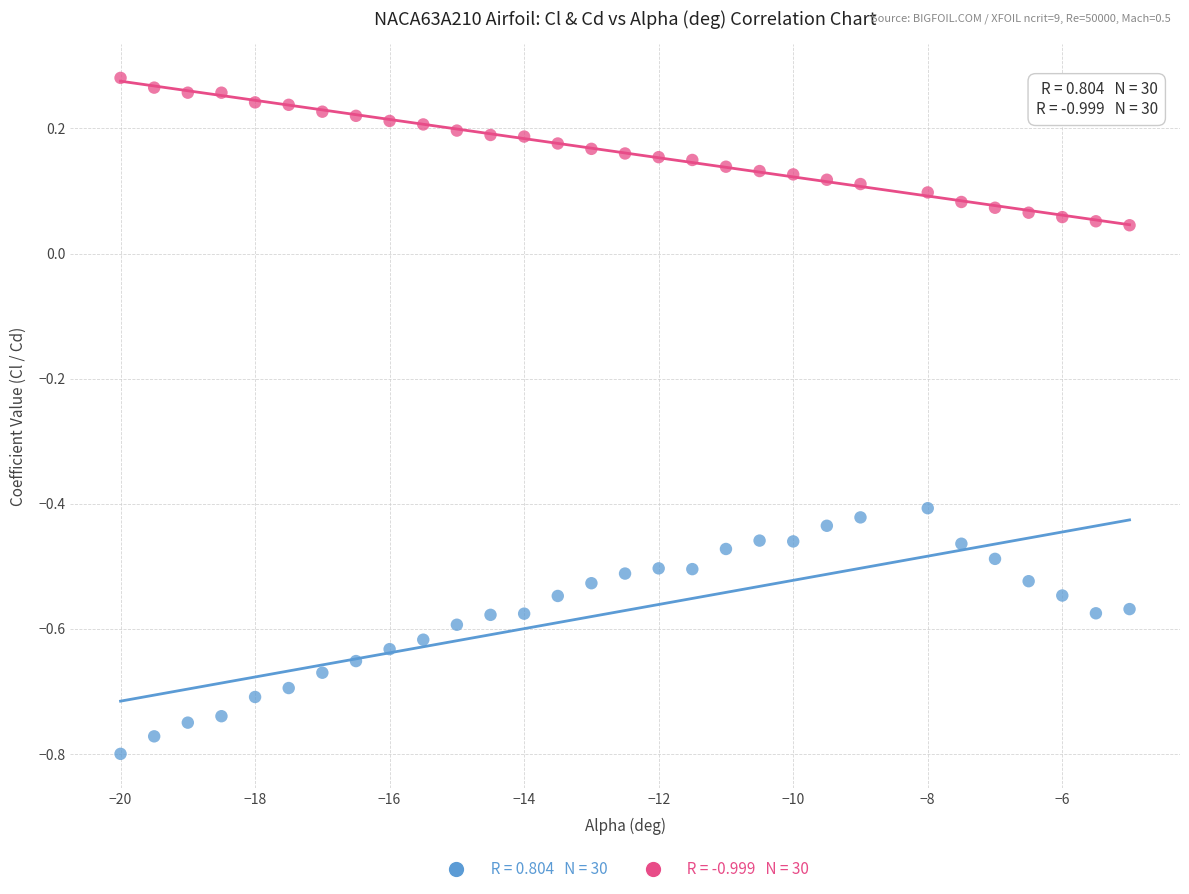

Across all data points, what is the range of X values (max minus min)?

15.0